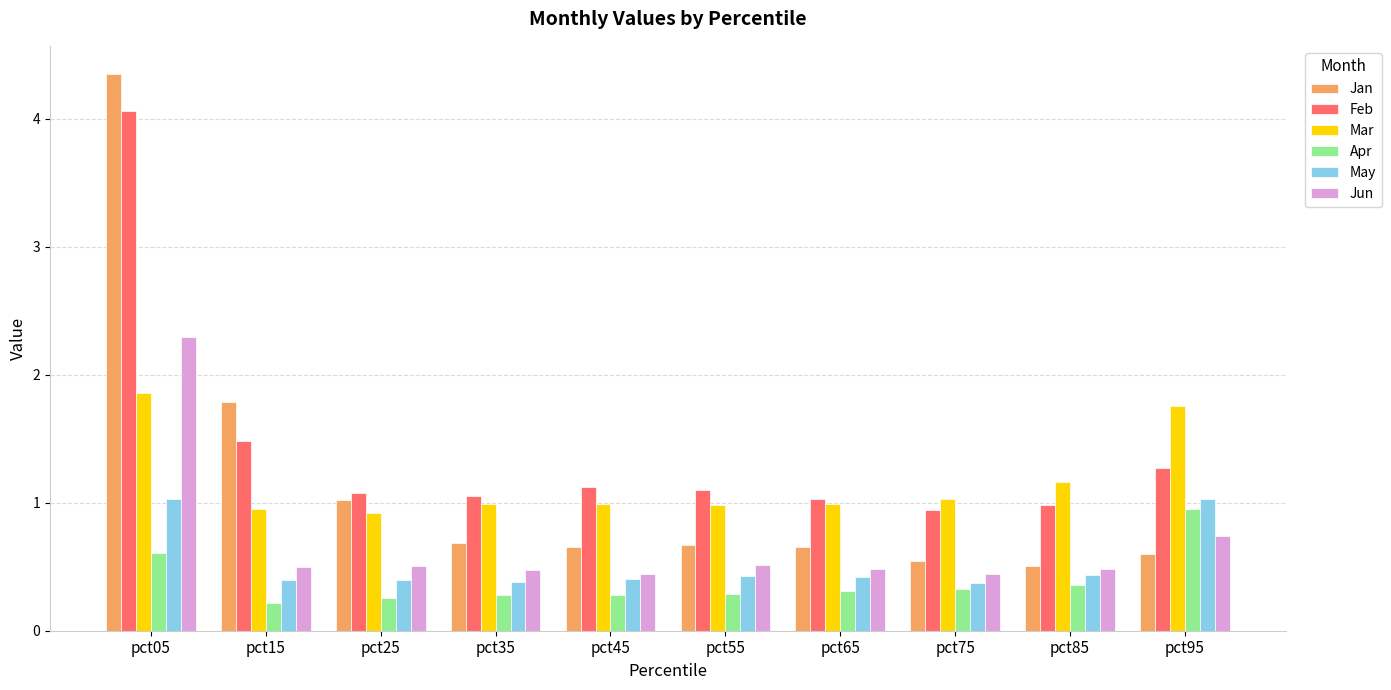

Rank the series at pct05 from lowest to highest value.

Apr, May, Mar, Jun, Feb, Jan